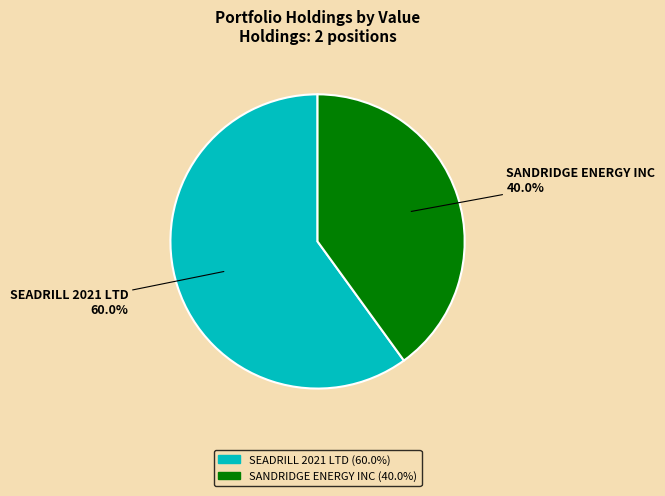

What is the smallest slice in the pie chart?

SANDRIDGE ENERGY INC